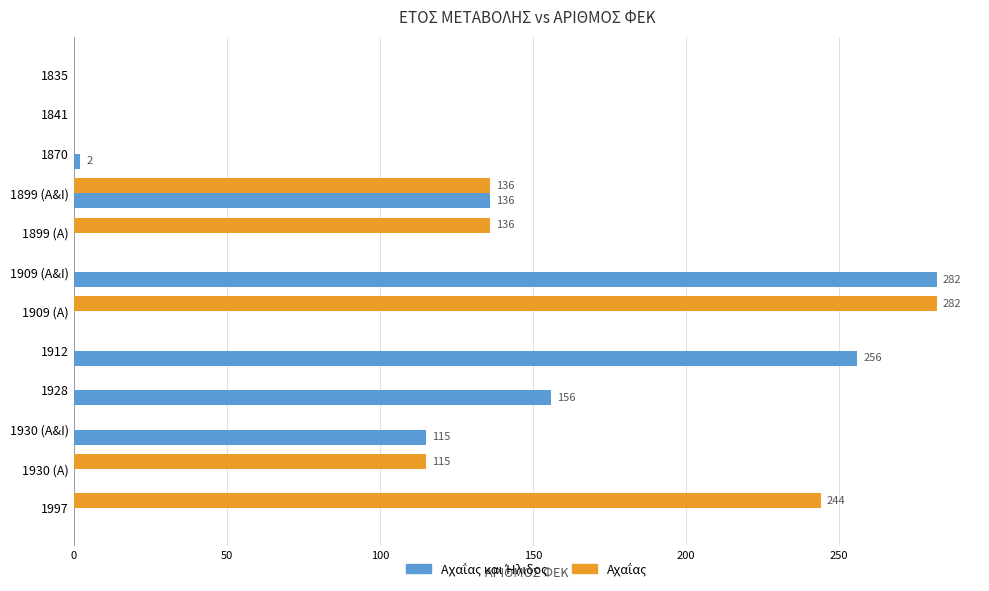

What is the greatest value displayed?

282